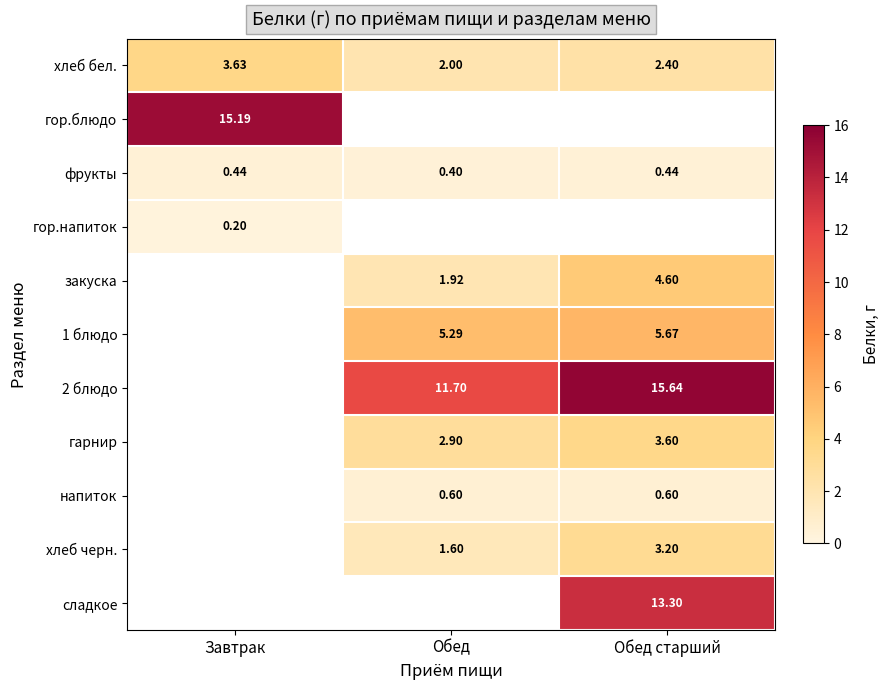

Is it true that хлеб бел. equals 2.0 at Обед?

True